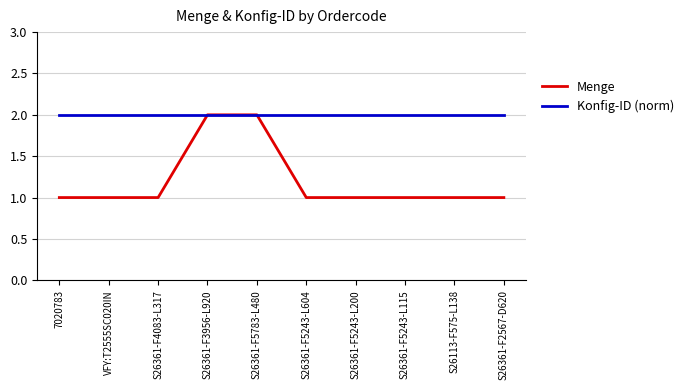

Which series has the largest total across all categories?

Konfig-ID (norm)